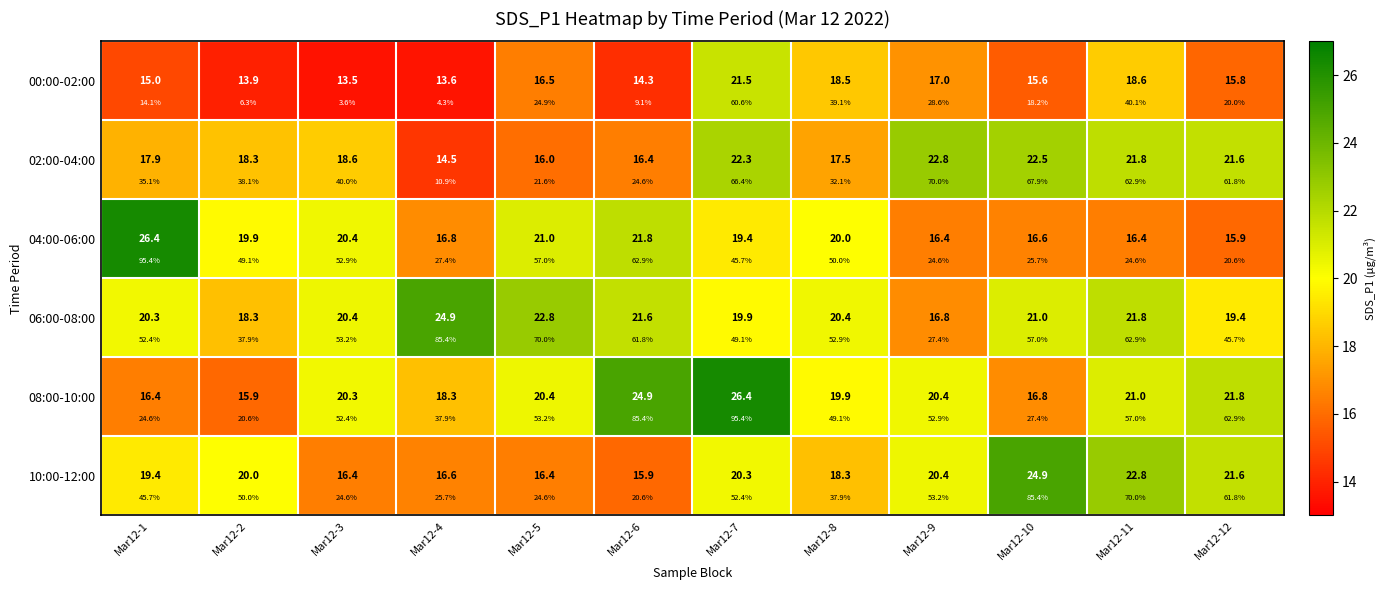

What is the difference between the maximum and minimum values in the 10:00-12:00 series?

9.1